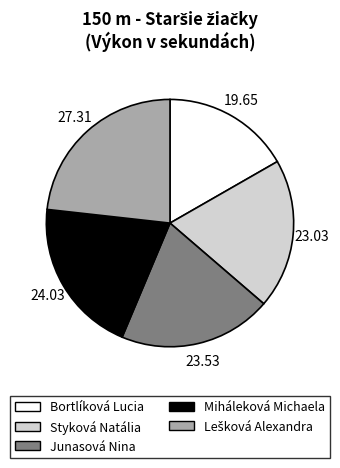

How many segments does this pie chart have?

5